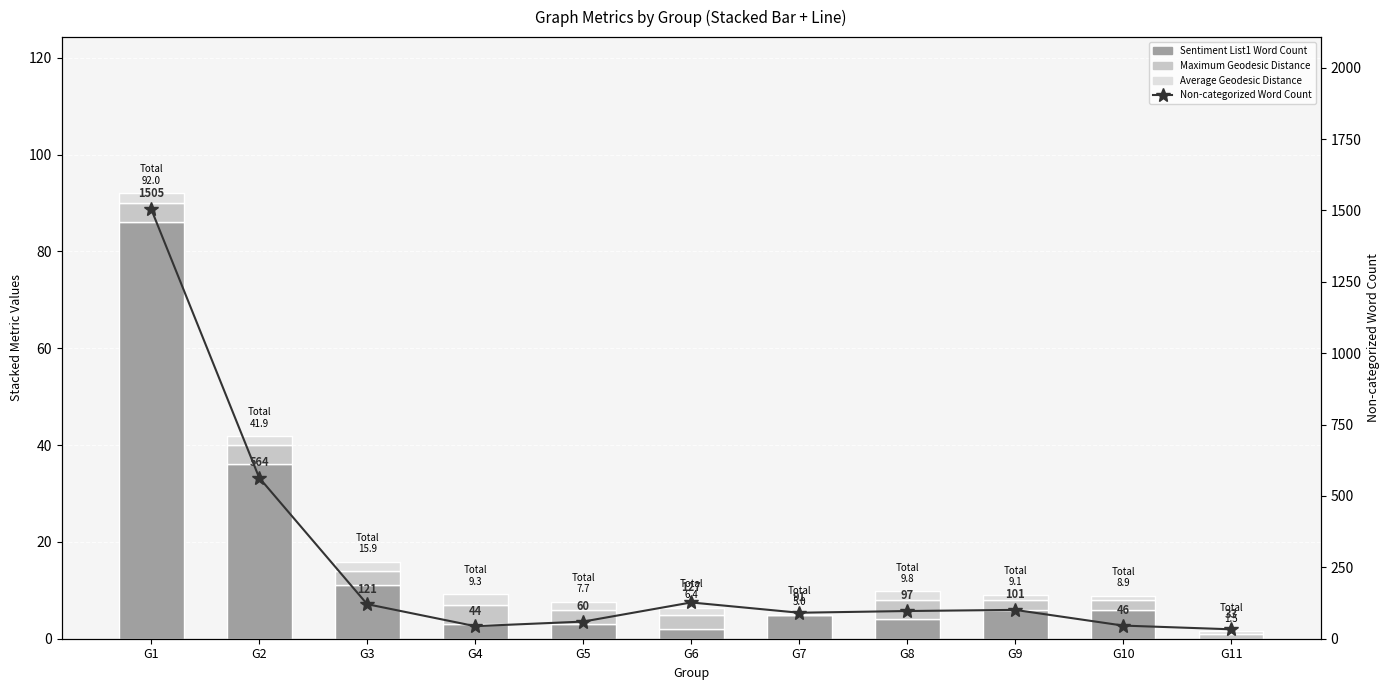

Which has a higher value, G1 or G8?

G1